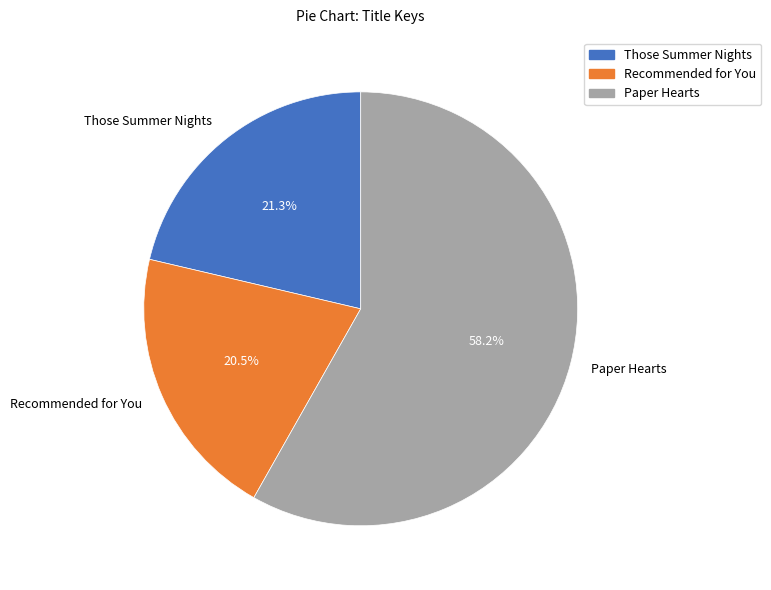

Which slice represents more than half of the pie?

Paper Hearts